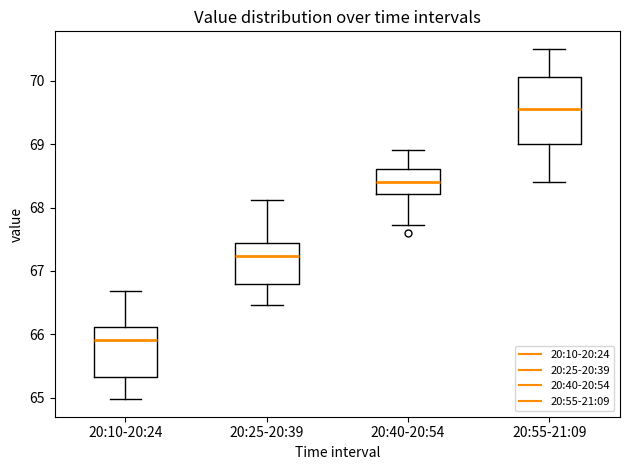

Reading left to right, read every box against the y-axis: the position of its median line, the range the box covers, and the ends of its whiskers. The values are not printed on the chart, so give them approximately, as read against the axis.

20:10-20:24: median 65.9, box 65.3 to 66.1, whiskers 65.0 to 66.7
20:25-20:39: median 67.2, box 66.8 to 67.4, whiskers 66.5 to 68.1
20:40-20:54: median 68.4, box 68.2 to 68.6, whiskers 67.7 to 68.9
20:55-21:09: median 69.6, box 69.0 to 70.1, whiskers 68.4 to 70.5